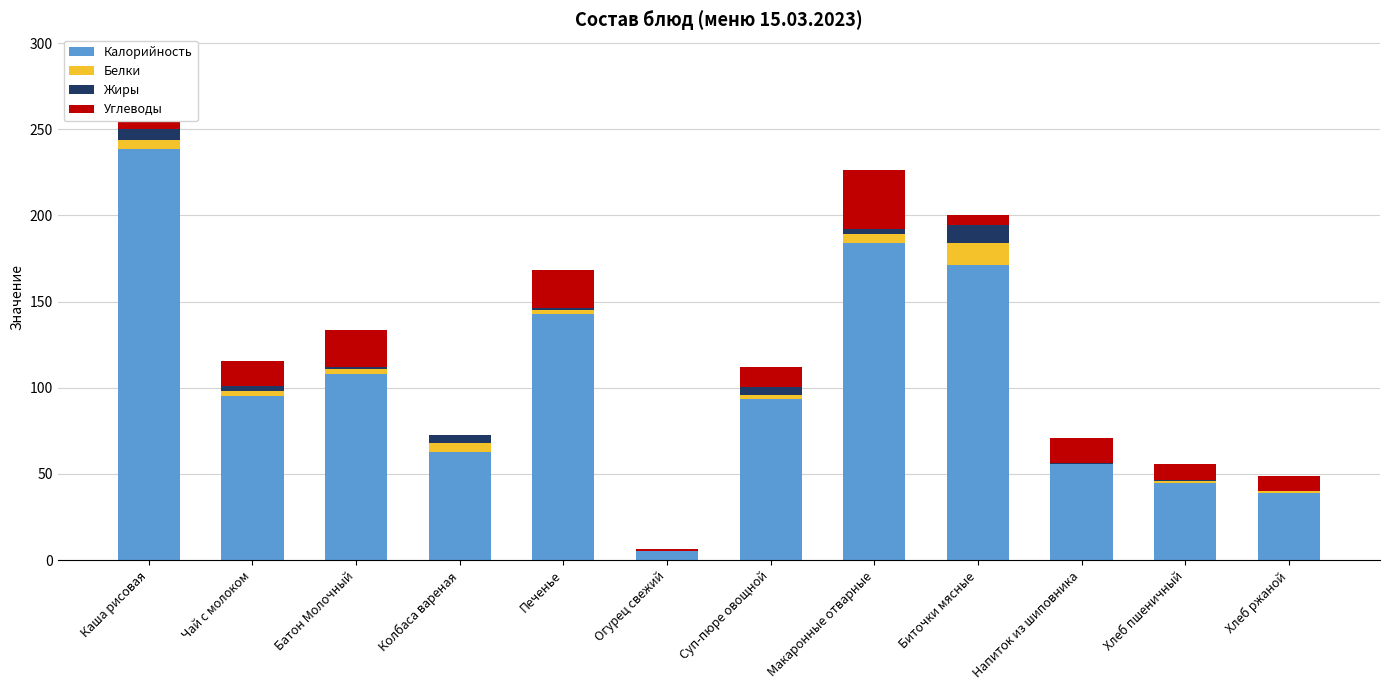

Where is Жиры nearest to the value 5?

Колбаса вареная